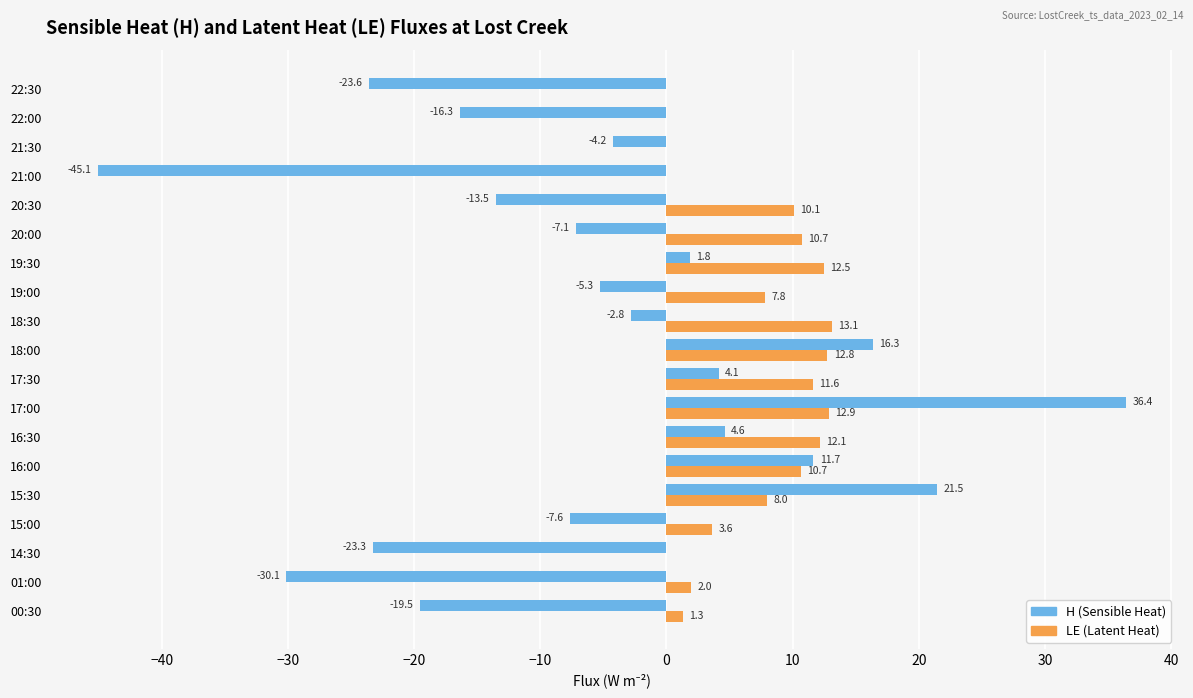

What is the sum of all H (Sensible Heat) values?

-102.0